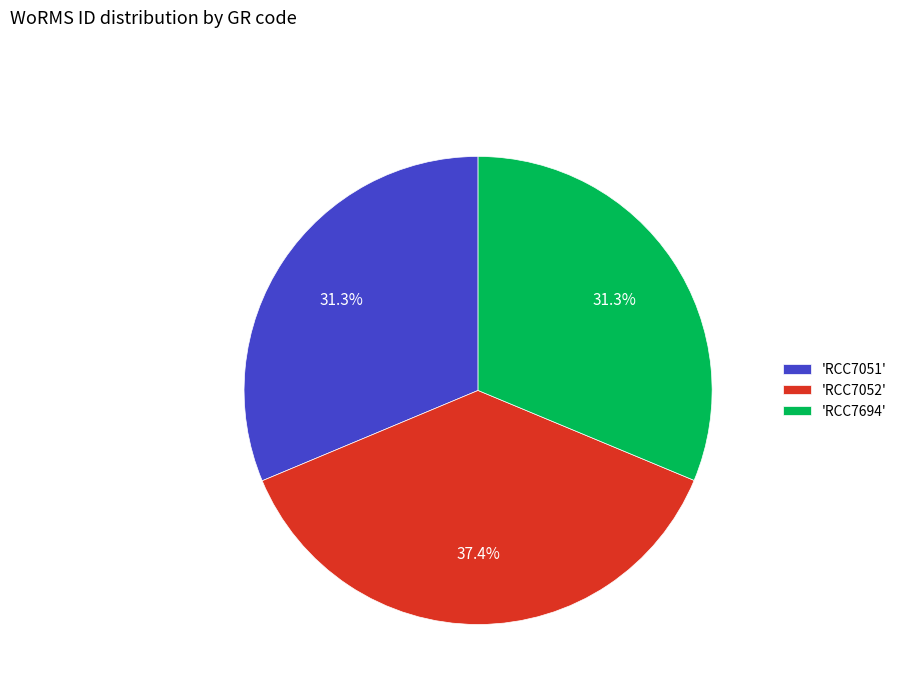

What is the ratio of the value at 'RCC7694' to the value at 'RCC7051'?

1.0